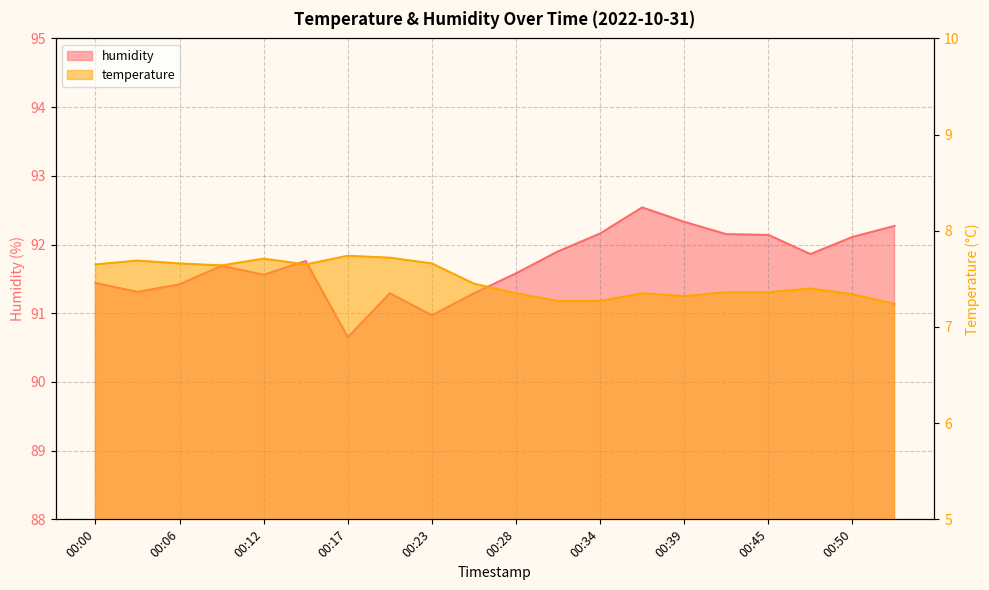

What is the minimum value shown in the chart?

7.2